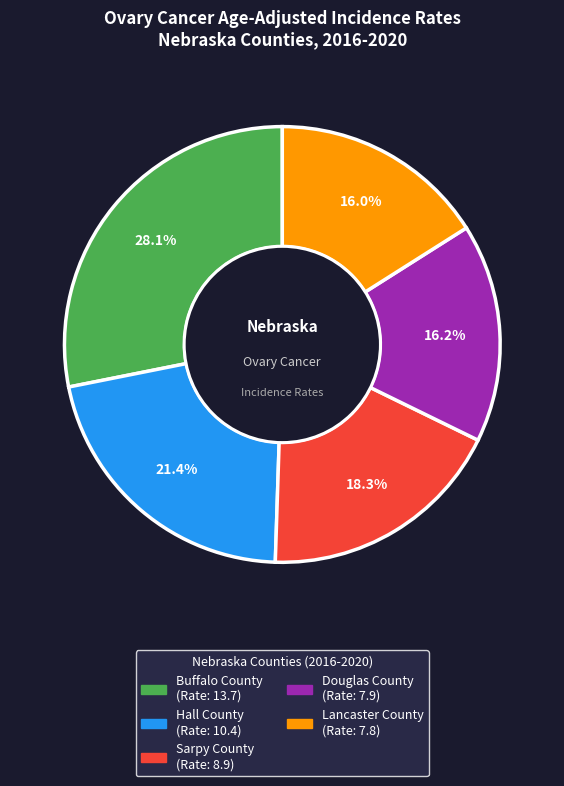

To the nearest percent, what percentage of the pie is Sarpy County?

18%